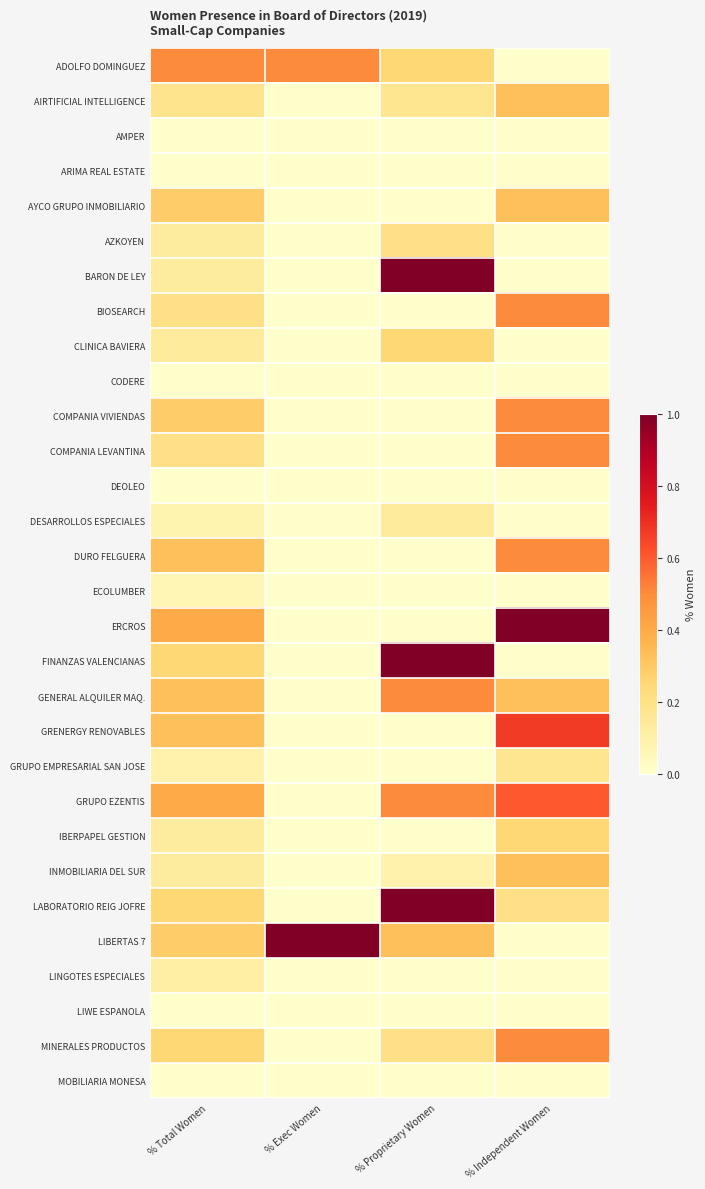

Reading left to right, what are all the values shown in this chart?

ADOLFO DOMINGUEZ: % Total Women=0.5	% Exec Women=0.5	% Proprietary Women=0.2	% Independent Women=0.0
AIRTIFICIAL INTELLIGENCE: % Total Women=0.2	% Exec Women=0.0	% Proprietary Women=0.2	% Independent Women=0.3
AMPER: % Total Women=0.0	% Exec Women=0.0	% Proprietary Women=0.0	% Independent Women=0.0
ARIMA REAL ESTATE: % Total Women=0.0	% Exec Women=0.0	% Proprietary Women=0.0	% Independent Women=0.0
AYCO GRUPO INMOBILIARIO: % Total Women=0.3	% Exec Women=0.0	% Proprietary Women=0.0	% Independent Women=0.3
AZKOYEN: % Total Women=0.1	% Exec Women=0.0	% Proprietary Women=0.2	% Independent Women=0.0
BARON DE LEY: % Total Women=0.1	% Exec Women=0.0	% Proprietary Women=1.0	% Independent Women=0.0
BIOSEARCH: % Total Women=0.2	% Exec Women=0.0	% Proprietary Women=0.0	% Independent Women=0.5
CLINICA BAVIERA: % Total Women=0.1	% Exec Women=0.0	% Proprietary Women=0.2	% Independent Women=0.0
CODERE: % Total Women=0.0	% Exec Women=0.0	% Proprietary Women=0.0	% Independent Women=0.0
COMPANIA VIVIENDAS: % Total Women=0.3	% Exec Women=0.0	% Proprietary Women=0.0	% Independent Women=0.5
COMPANIA LEVANTINA: % Total Women=0.2	% Exec Women=0.0	% Proprietary Women=0.0	% Independent Women=0.5
DEOLEO: % Total Women=0.0	% Exec Women=0.0	% Proprietary Women=0.0	% Independent Women=0.0
DESARROLLOS ESPECIALES: % Total Women=0.1	% Exec Women=0.0	% Proprietary Women=0.1	% Independent Women=0.0
DURO FELGUERA: % Total Women=0.3	% Exec Women=0.0	% Proprietary Women=0.0	% Independent Women=0.5
ECOLUMBER: % Total Women=0.1	% Exec Women=0.0	% Proprietary Women=0.0	% Independent Women=0.0
ERCROS: % Total Women=0.4	% Exec Women=0.0	% Proprietary Women=0.0	% Independent Women=1.0
FINANZAS VALENCIANAS: % Total Women=0.2	% Exec Women=0.0	% Proprietary Women=1.0	% Independent Women=0.0
GENERAL ALQUILER MAQ.: % Total Women=0.3	% Exec Women=0.0	% Proprietary Women=0.5	% Independent Women=0.3
GRENERGY RENOVABLES: % Total Women=0.3	% Exec Women=0.0	% Proprietary Women=0.0	% Independent Women=0.7
GRUPO EMPRESARIAL SAN JOSE: % Total Women=0.1	% Exec Women=0.0	% Proprietary Women=0.0	% Independent Women=0.2
GRUPO EZENTIS: % Total Women=0.4	% Exec Women=0.0	% Proprietary Women=0.5	% Independent Women=0.6
IBERPAPEL GESTION: % Total Women=0.1	% Exec Women=0.0	% Proprietary Women=0.0	% Independent Women=0.2
INMOBILIARIA DEL SUR: % Total Women=0.1	% Exec Women=0.0	% Proprietary Women=0.1	% Independent Women=0.3
LABORATORIO REIG JOFRE: % Total Women=0.2	% Exec Women=0.0	% Proprietary Women=1.0	% Independent Women=0.2
LIBERTAS 7: % Total Women=0.3	% Exec Women=1.0	% Proprietary Women=0.3	% Independent Women=0.0
LINGOTES ESPECIALES: % Total Women=0.1	% Exec Women=0.0	% Proprietary Women=0.0	% Independent Women=0.0
LIWE ESPANOLA: % Total Women=0.0	% Exec Women=0.0	% Proprietary Women=0.0	% Independent Women=0.0
MINERALES PRODUCTOS: % Total Women=0.2	% Exec Women=0.0	% Proprietary Women=0.2	% Independent Women=0.5
MOBILIARIA MONESA: % Total Women=0.0	% Exec Women=0.0	% Proprietary Women=0.0	% Independent Women=0.0